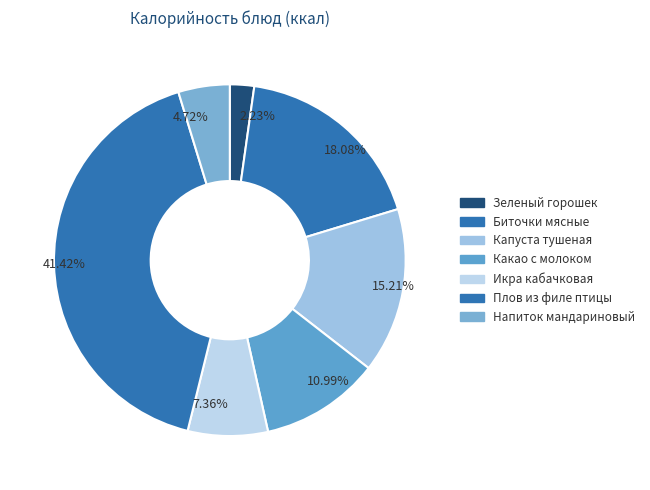

How many segments does this pie chart have?

7